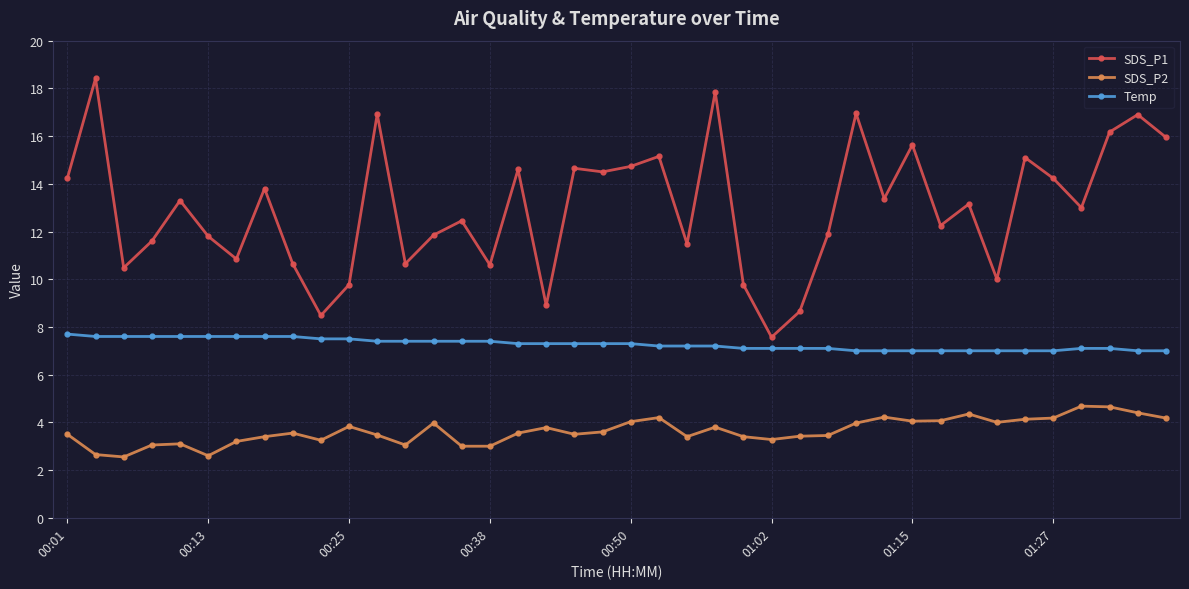

What is the value of the Temp point at the 39th from the left?

7.0